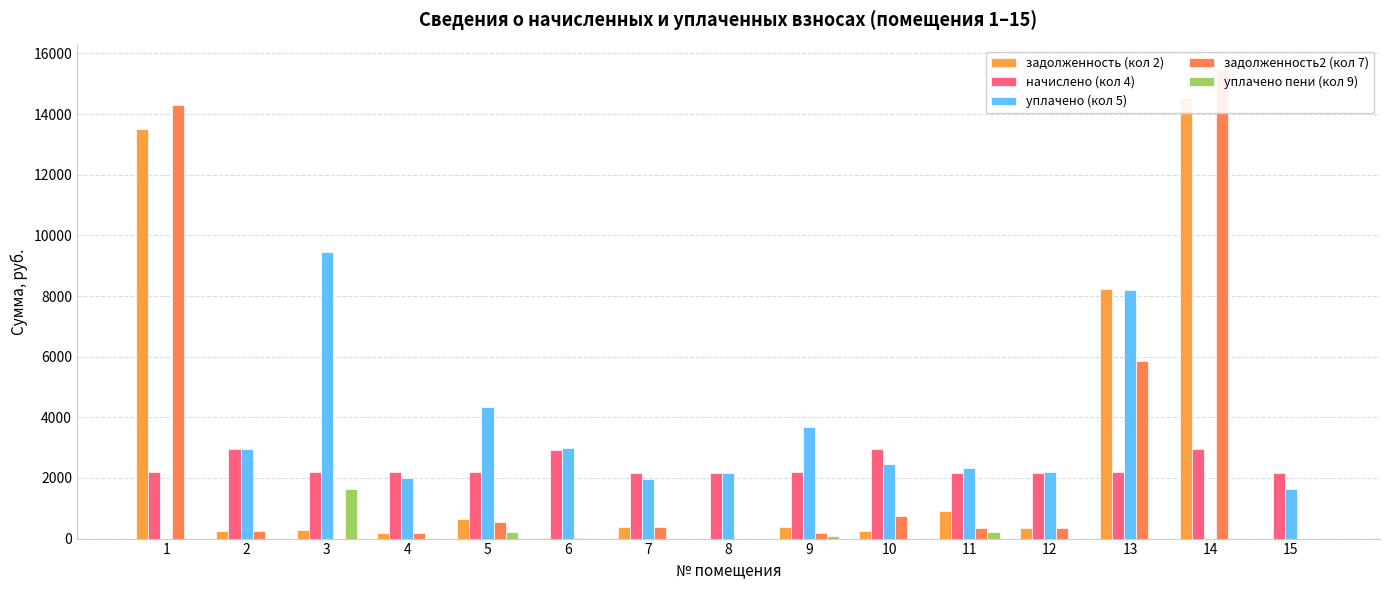

Which has a higher value, 6 or 8?

6